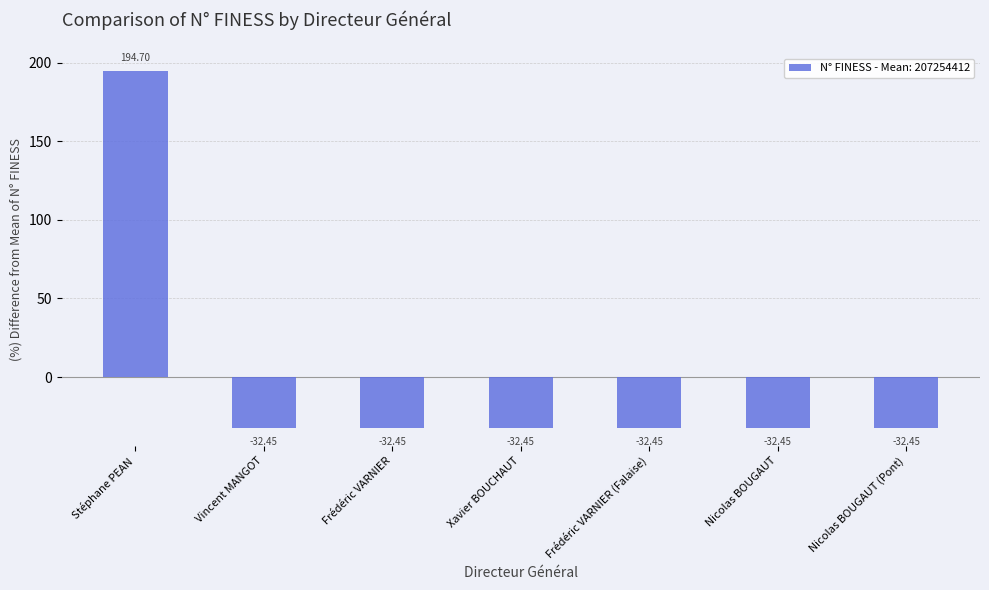

What is the label of the 1st bar from the left?

Stéphane PEAN